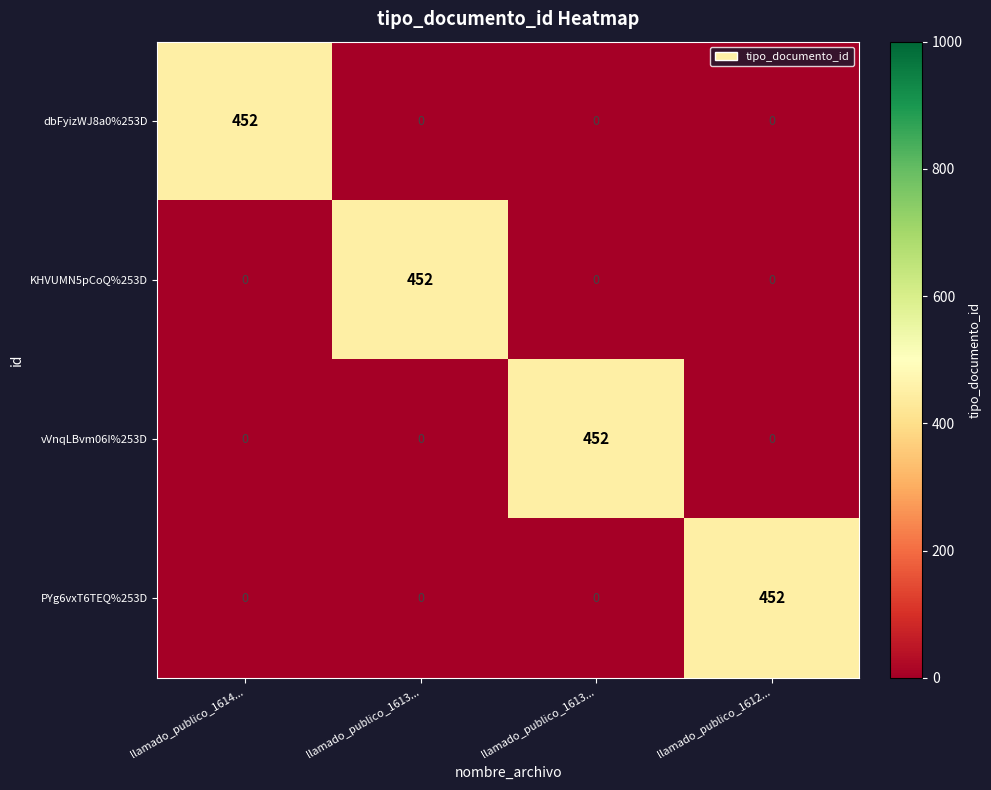

Reading right to left, list all the values displayed in this chart.

dbFyizWJ8a0%253D: llamado_publico_1612...=0	llamado_publico_1613...=0	llamado_publico_1613...=0	llamado_publico_1614...=452
KHVUMN5pCoQ%253D: llamado_publico_1612...=0	llamado_publico_1613...=0	llamado_publico_1613...=452	llamado_publico_1614...=0
vVnqLBvm06I%253D: llamado_publico_1612...=0	llamado_publico_1613...=452	llamado_publico_1613...=0	llamado_publico_1614...=0
PYg6vxT6TEQ%253D: llamado_publico_1612...=452	llamado_publico_1613...=0	llamado_publico_1613...=0	llamado_publico_1614...=0